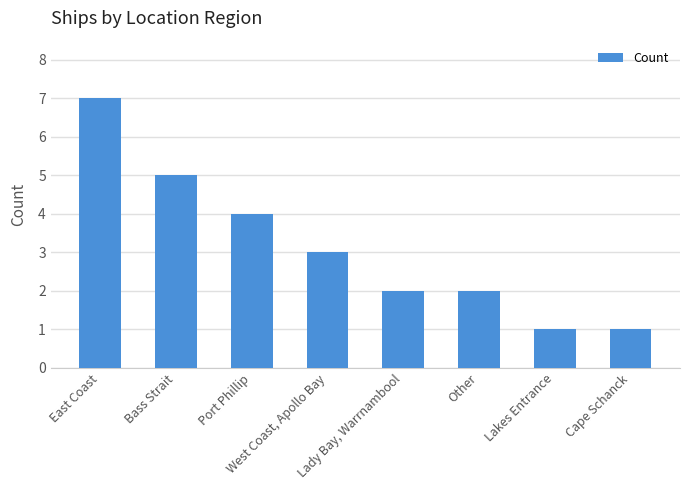

What is the difference between the values at Port Phillip and Lady Bay, Warrnambool?

2